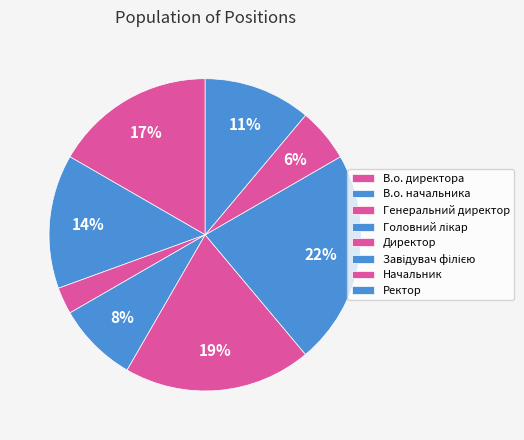

To the nearest percent, what portion does Директор represent?

19%